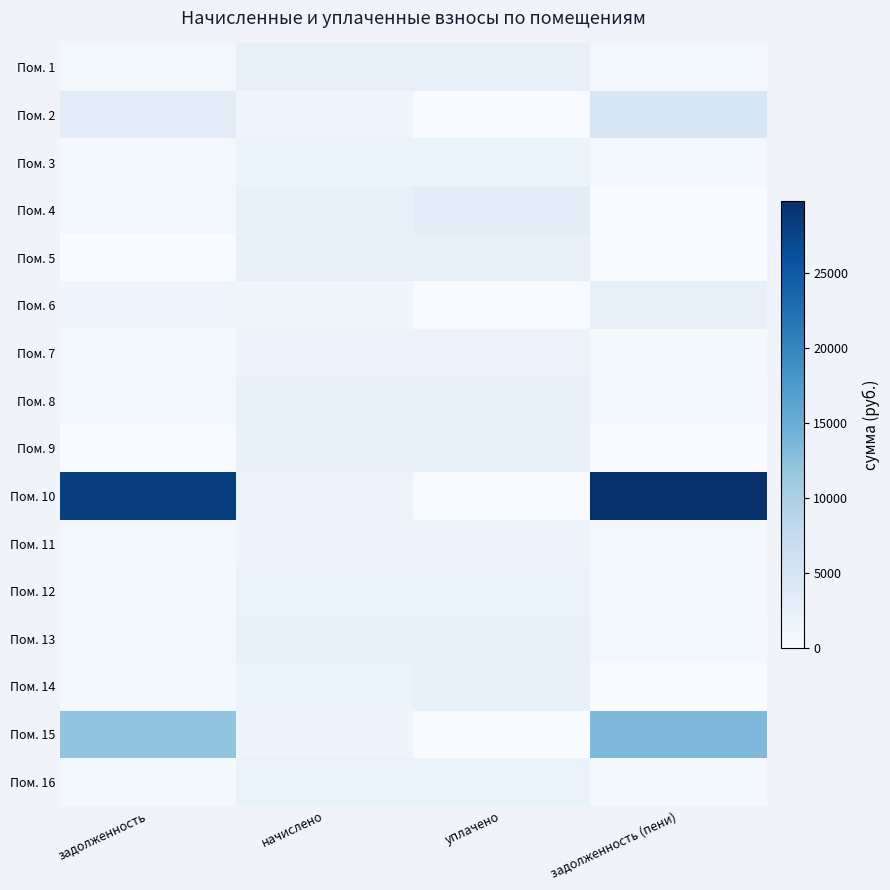

List the series in order of their peak value, lowest first.

Пом. 11, Пом. 3, Пом. 7, Пом. 12, Пом. 16, Пом. 14, Пом. 13, Пом. 9, Пом. 8, Пом. 6, Пом. 1, Пом. 5, Пом. 4, Пом. 2, Пом. 15, Пом. 10